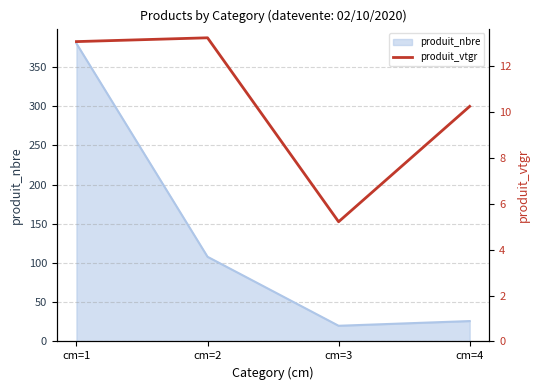

The chart shows a value of 14.8 at cm=4. True or false?

False